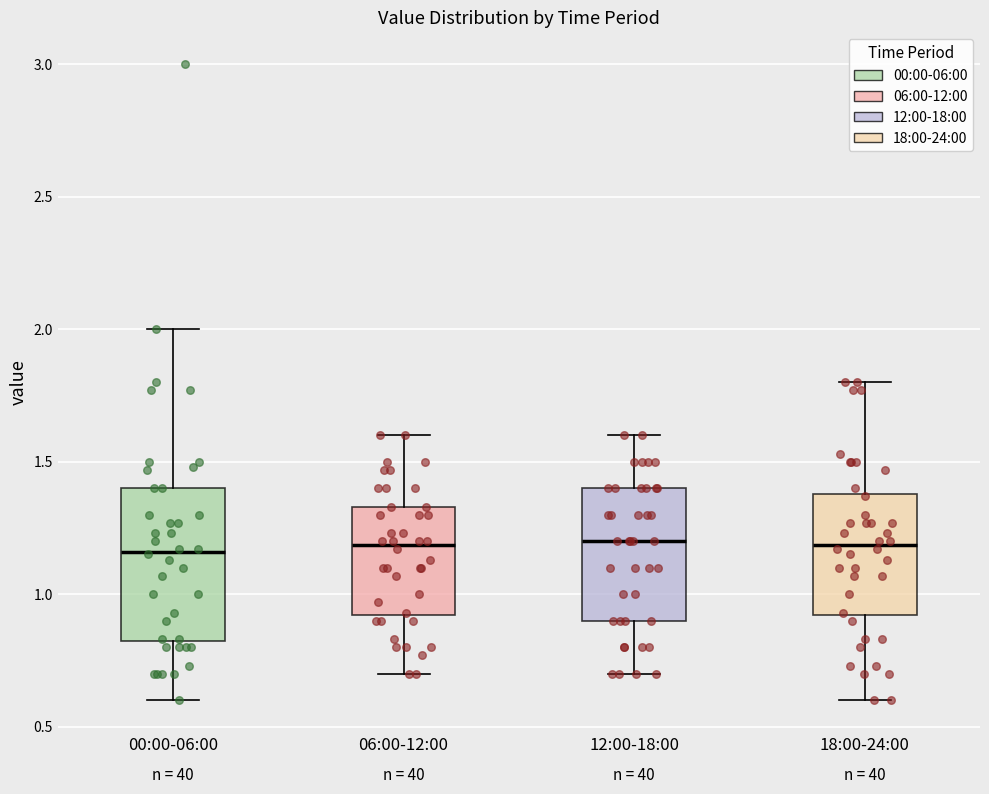

Reading left to right, transcribe this box plot: for each box, give where its median line is, the range the box spans, and where its two whiskers end, as read against the y-axis. The values are not printed on the chart, so give them approximately, as read against the axis.

00:00-06:00: median 1.15, box 0.80 to 1.40, whiskers 0.60 to 2.00
06:00-12:00: median 1.20, box 0.90 to 1.35, whiskers 0.70 to 1.60
12:00-18:00: median 1.20, box 0.90 to 1.40, whiskers 0.70 to 1.60
18:00-24:00: median 1.20, box 0.90 to 1.40, whiskers 0.60 to 1.80